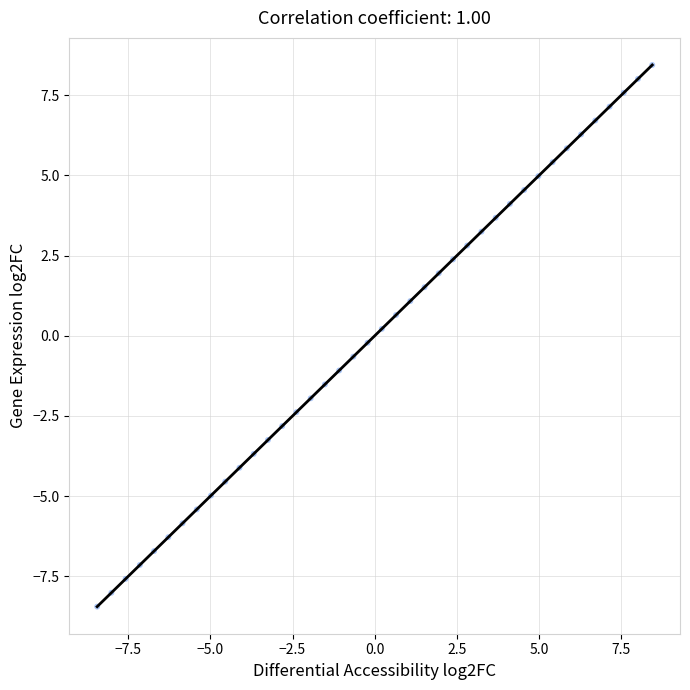

What is the range of X values (max minus min)?

16.9